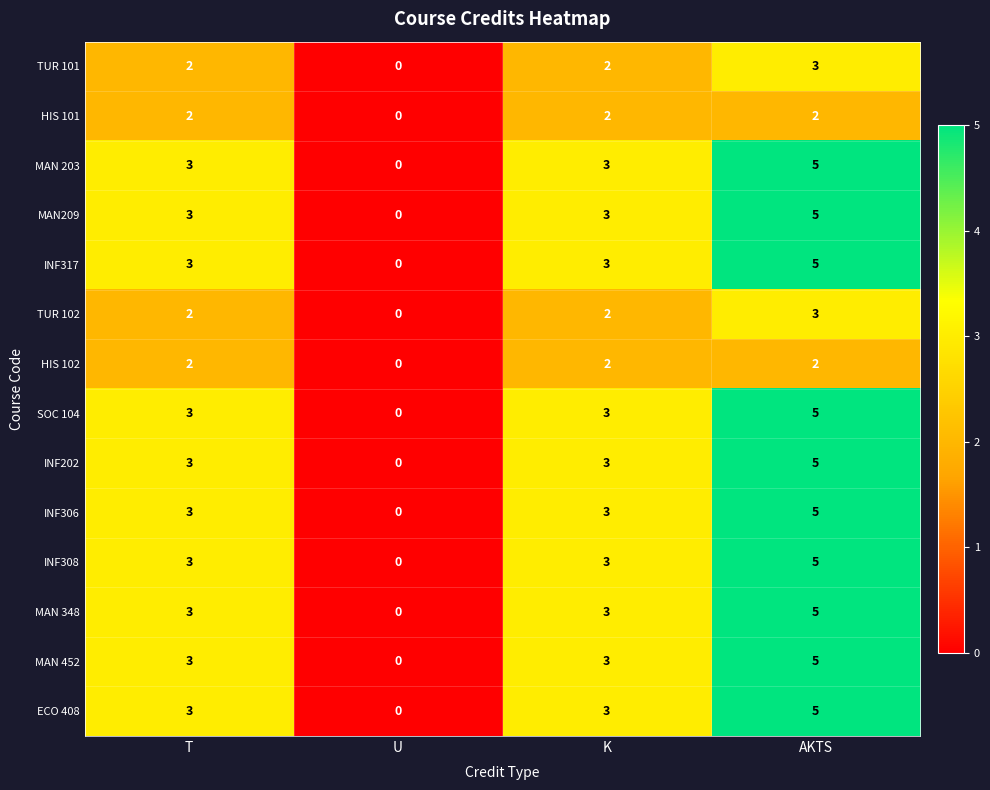

At which category is the sum across all series the highest?

AKTS